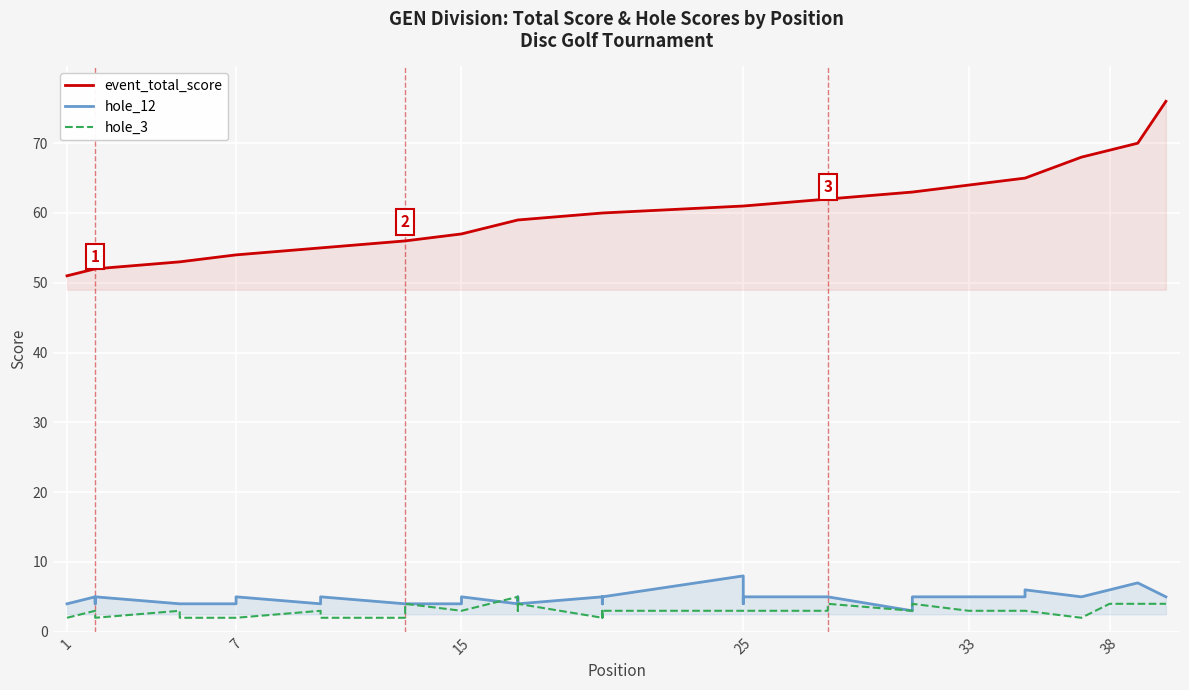

The value of hole_3 at 25 is 3. True or false?

True